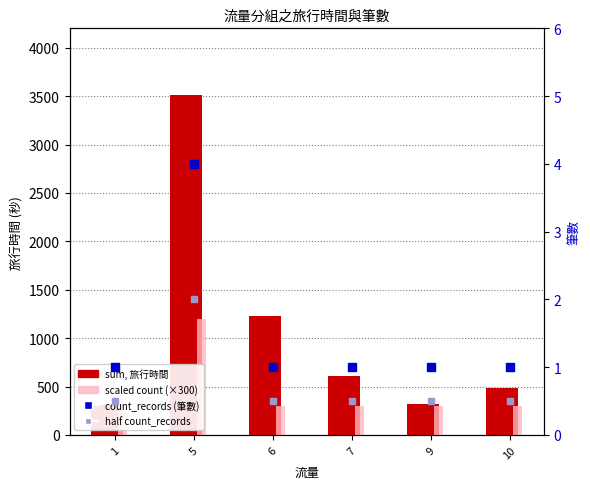

At how many categories does at least one series exceed 3048?

1